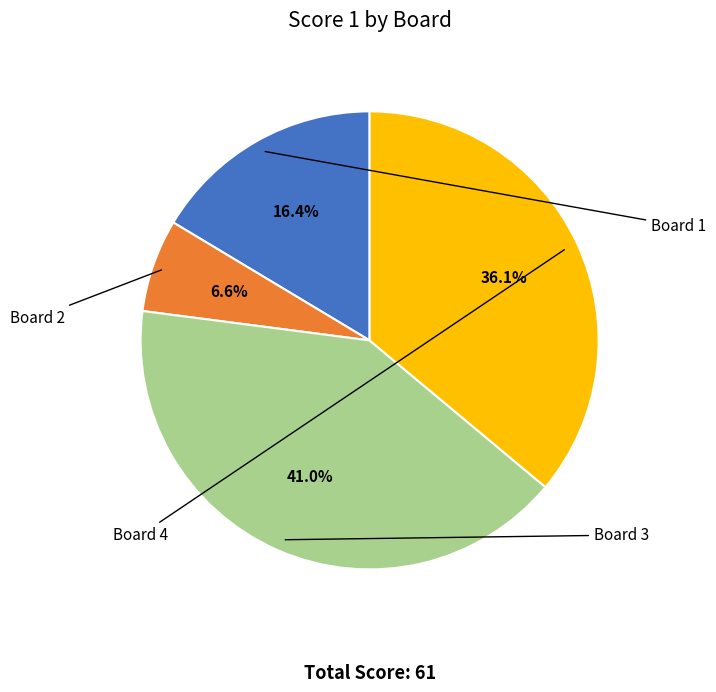

Is it true that Board 1 is 16% of the pie?

True